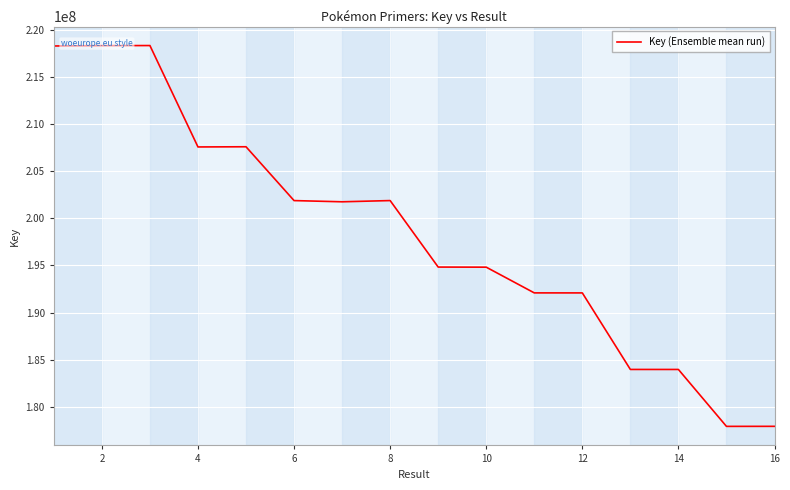

What is the smallest value displayed?

177919046